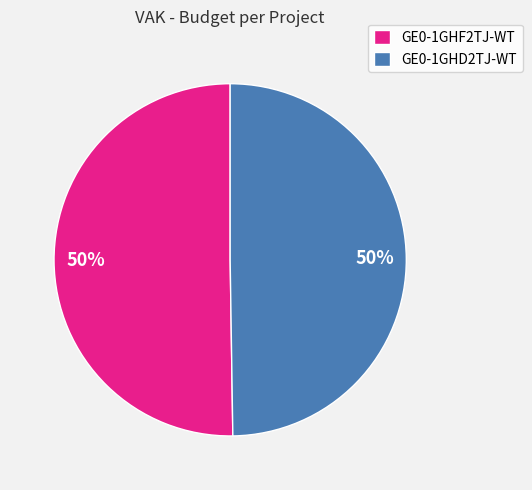

Combined, do GE0-1GHD2TJ-WT and GE0-1GHF2TJ-WT account for over 50%?

Yes